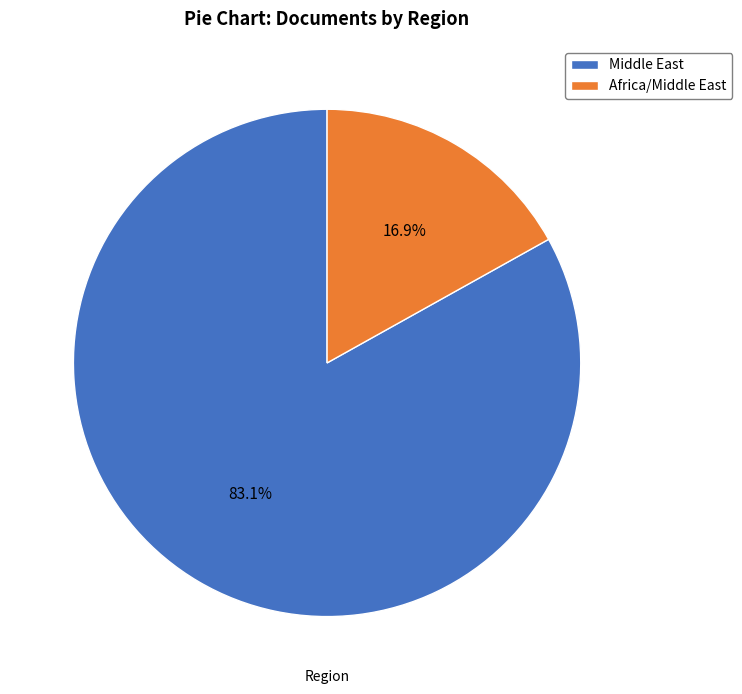

Rank the categories by value from highest to lowest.

Middle East, Africa/Middle East